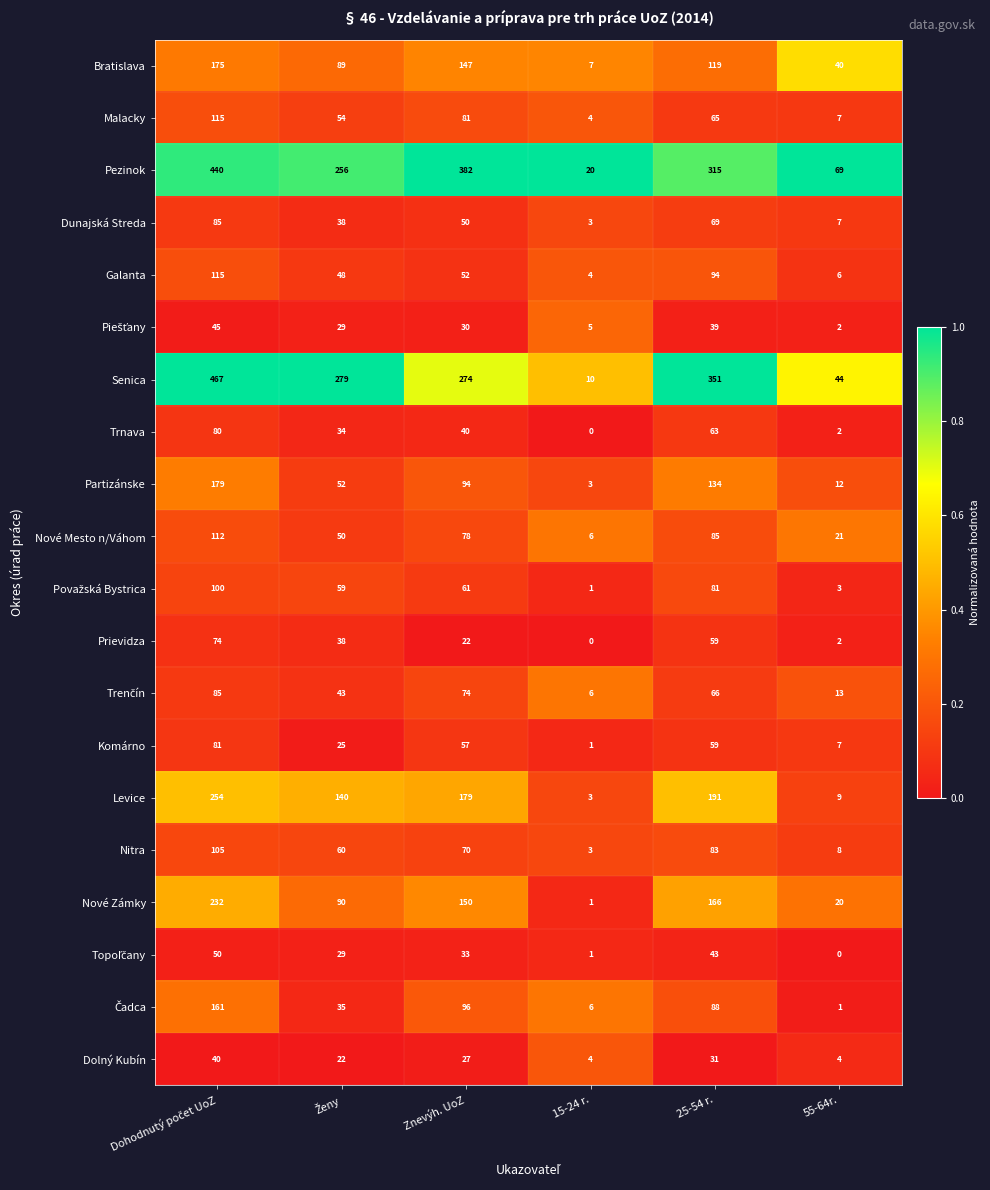

What is the average value of the Dolný Kubín series?

21